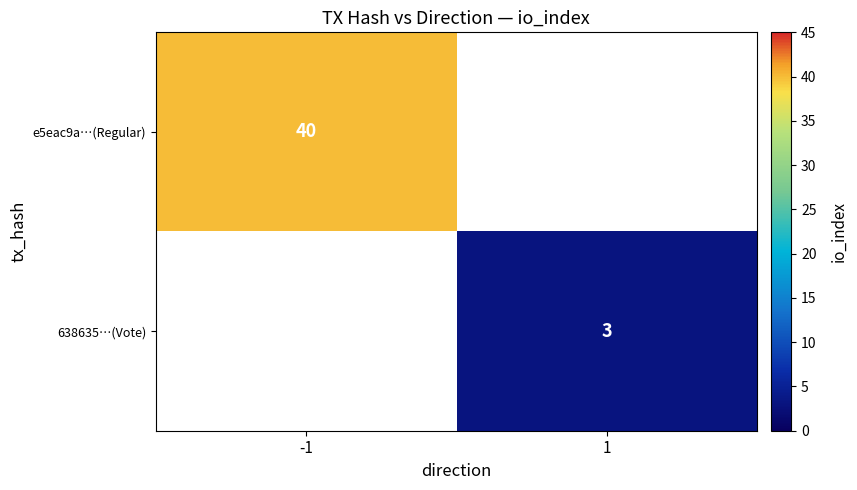

Is it true that 638635…(Vote) equals 1 at 1?

False